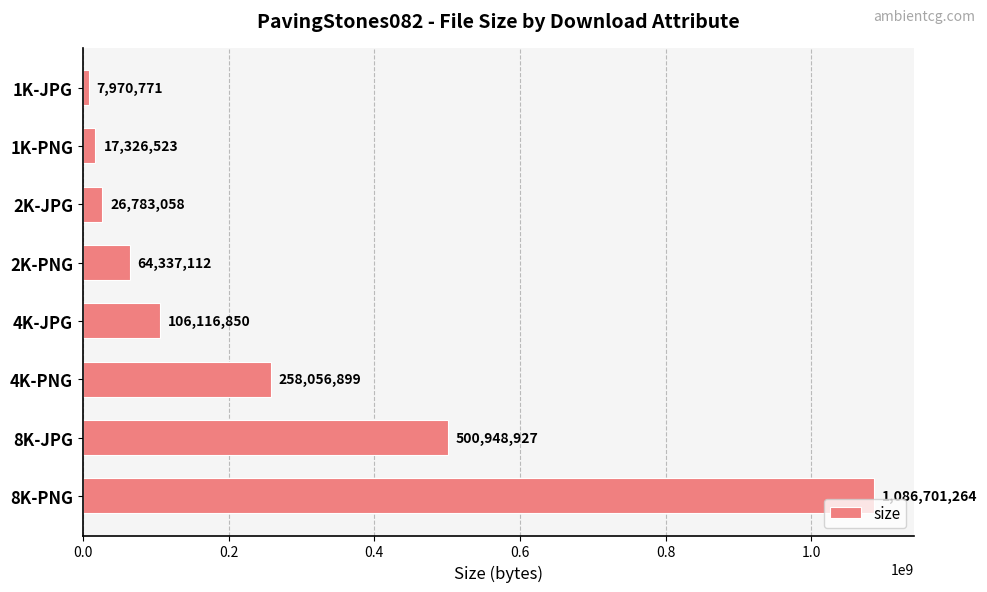

Reading top to bottom, transcribe all the data shown in this chart.

1K-JPG=7970771	1K-PNG=17326523	2K-JPG=26783058	2K-PNG=64337112	4K-JPG=106116850	4K-PNG=258056899	8K-JPG=500948927	8K-PNG=1086701264